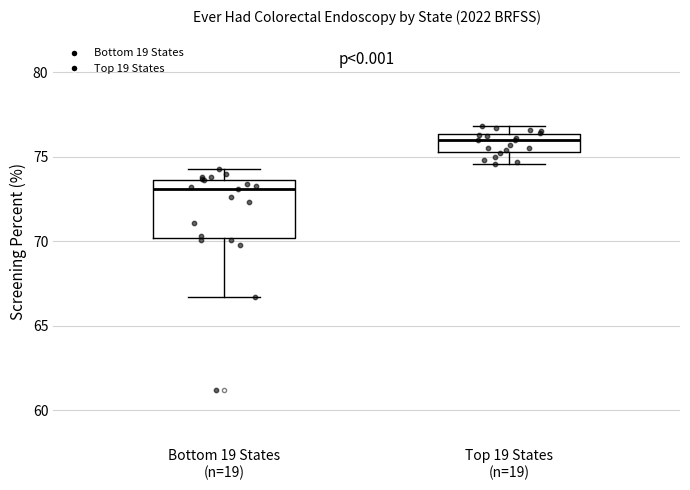

Which box has the lowest median line?

Bottom 19 States (n=19)